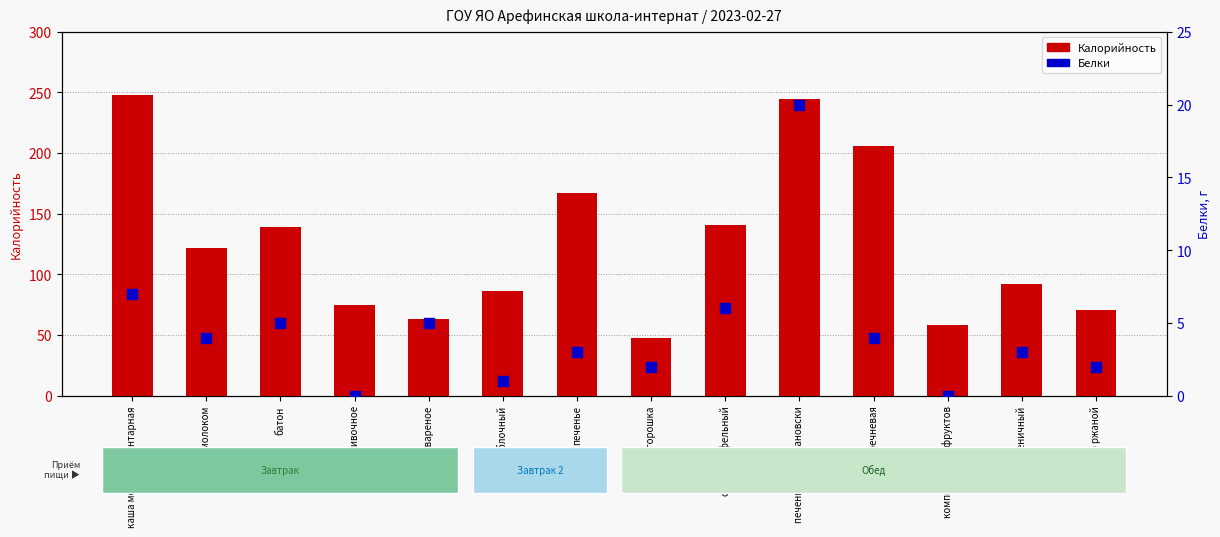

At how many categories does at least one series exceed 73?

10